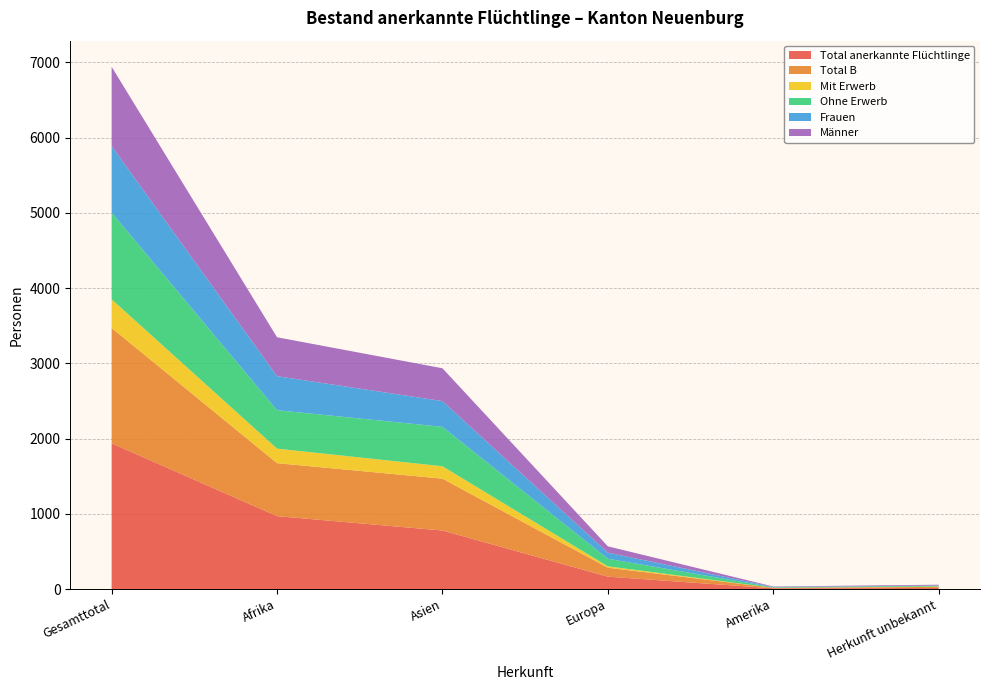

Reading right to left, extract all data points from this chart.

Total anerkannte Flüchtlinge: 15	10	165	778	969	1937
Total B: 14	7	119	689	704	1533
Mit Erwerb: 4	0	18	165	193	380
Ohne Erwerb: 10	7	101	524	511	1153
Frauen: 4	5	81	342	452	884
Männer: 11	5	84	436	517	1053